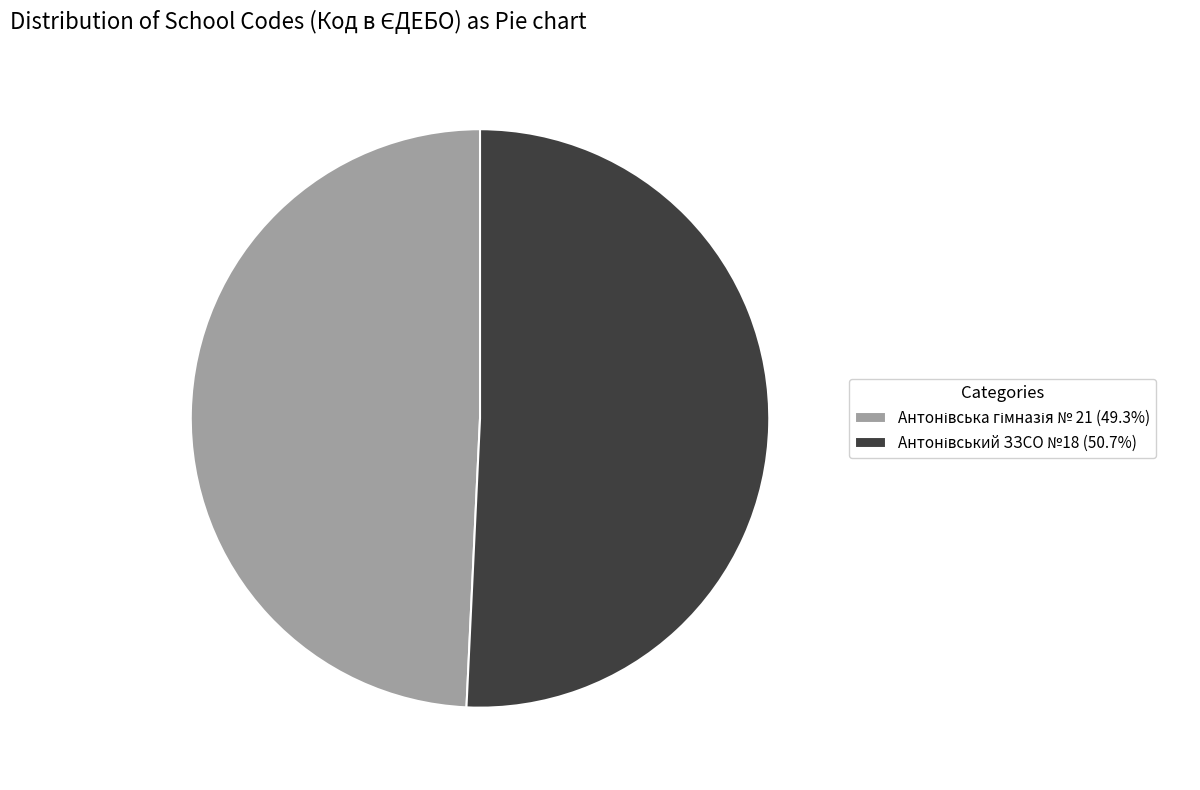

Is there any slice that represents more than half of the pie?

Yes